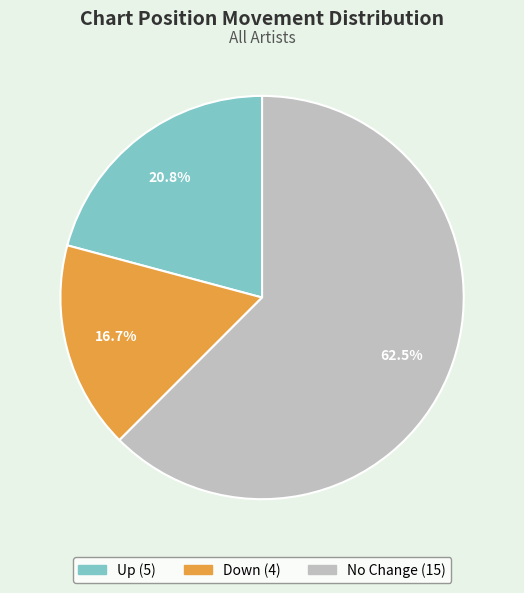

To the nearest percent, what is the average slice percentage?

33%